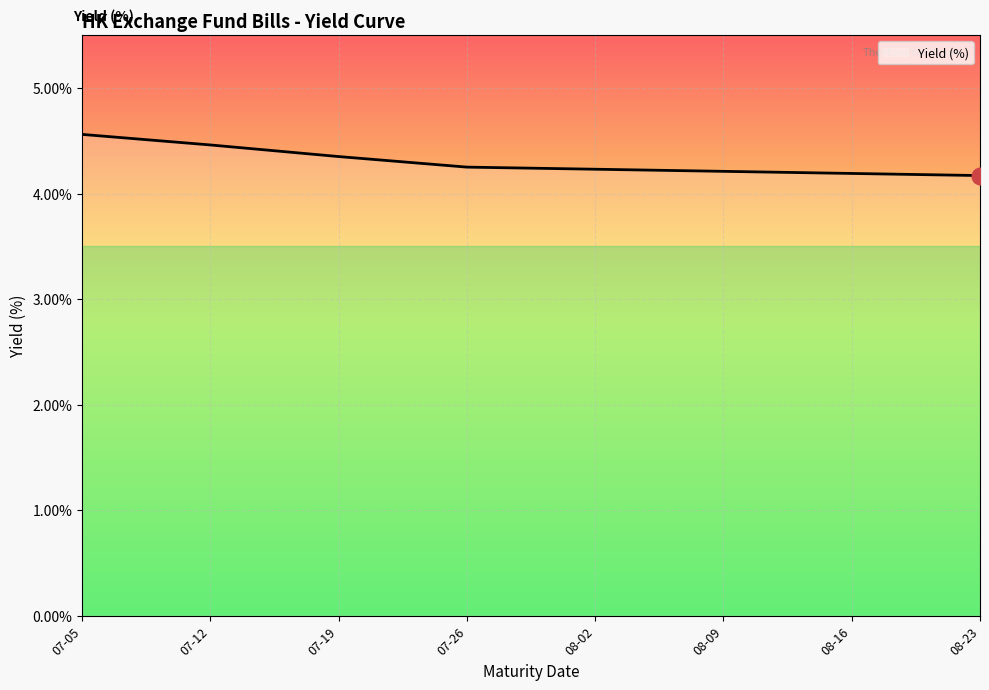

What is the minimum value shown in the chart?

4.2